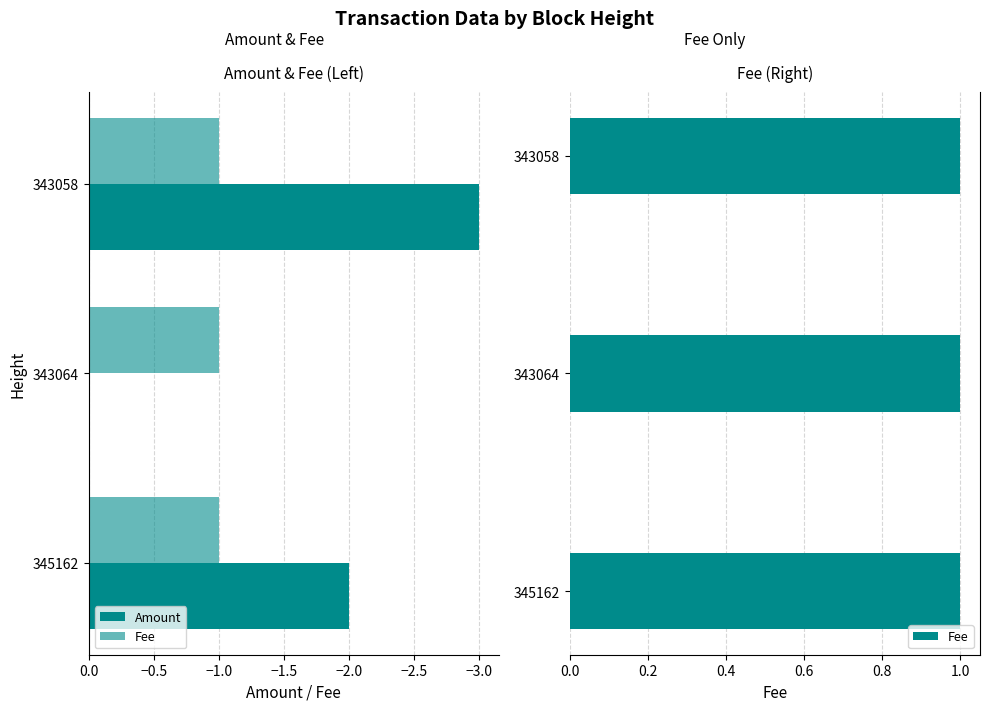

At how many categories does at least one series exceed 0?

3